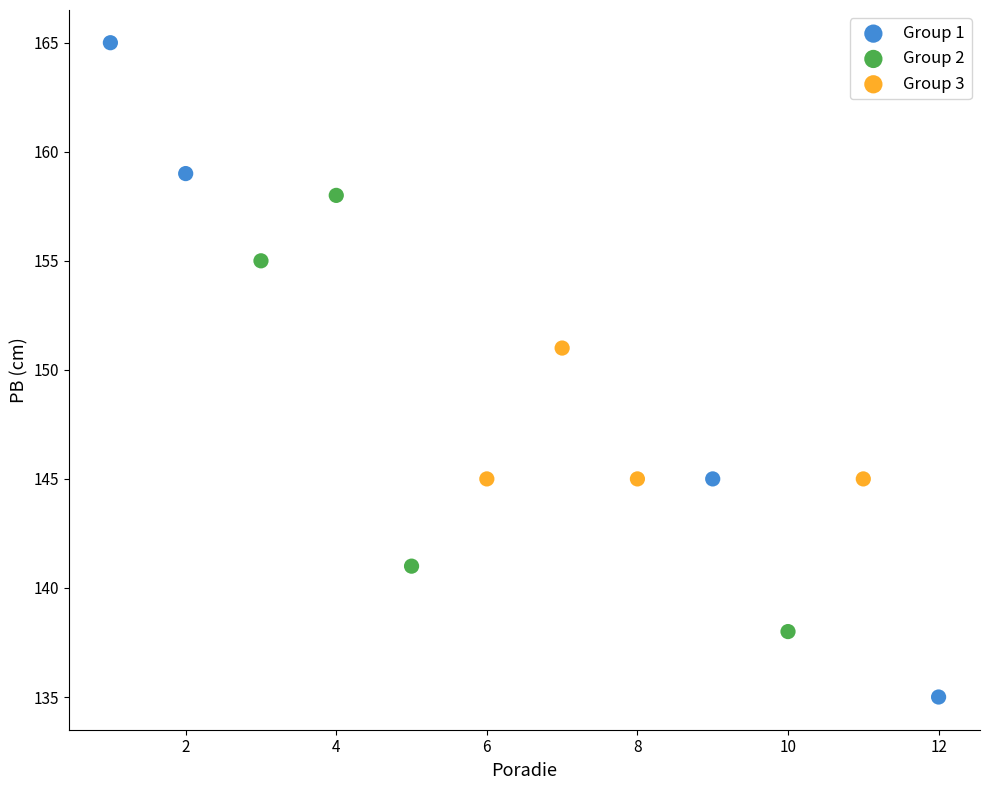

Which series has the largest Y range (max minus min)?

Group 1